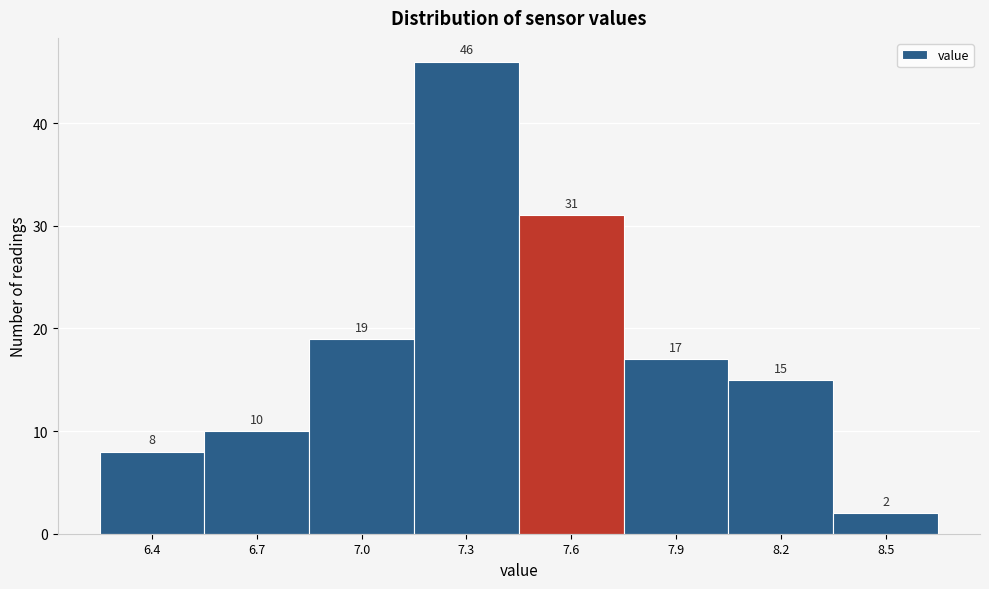

Reading left to right, what are all the values shown in this chart?

8	10	19	46	31	17	15	2